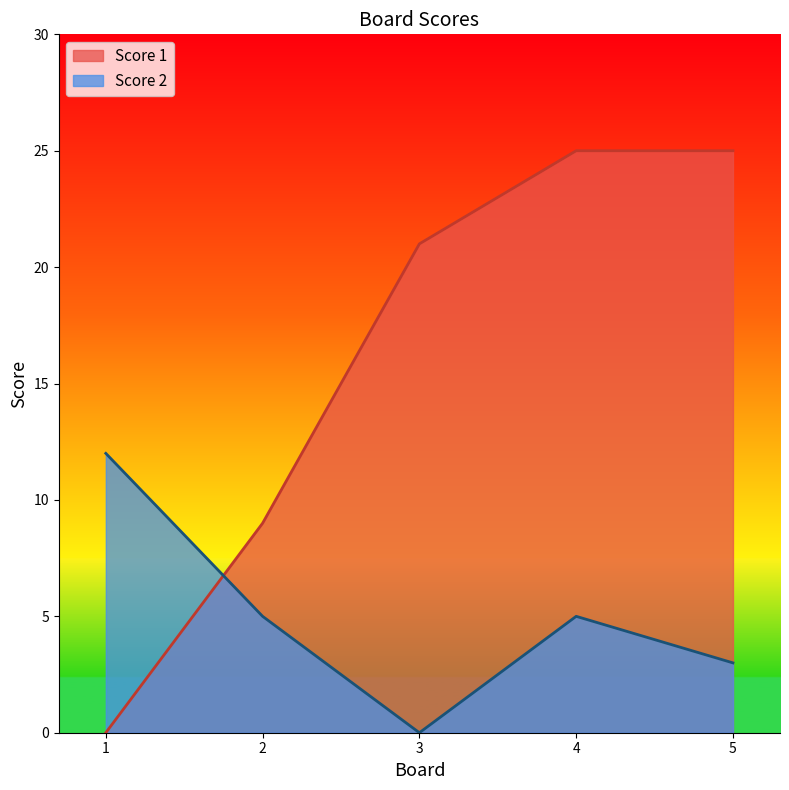

List the series in order of their peak value, highest first.

Score 1, Score 2